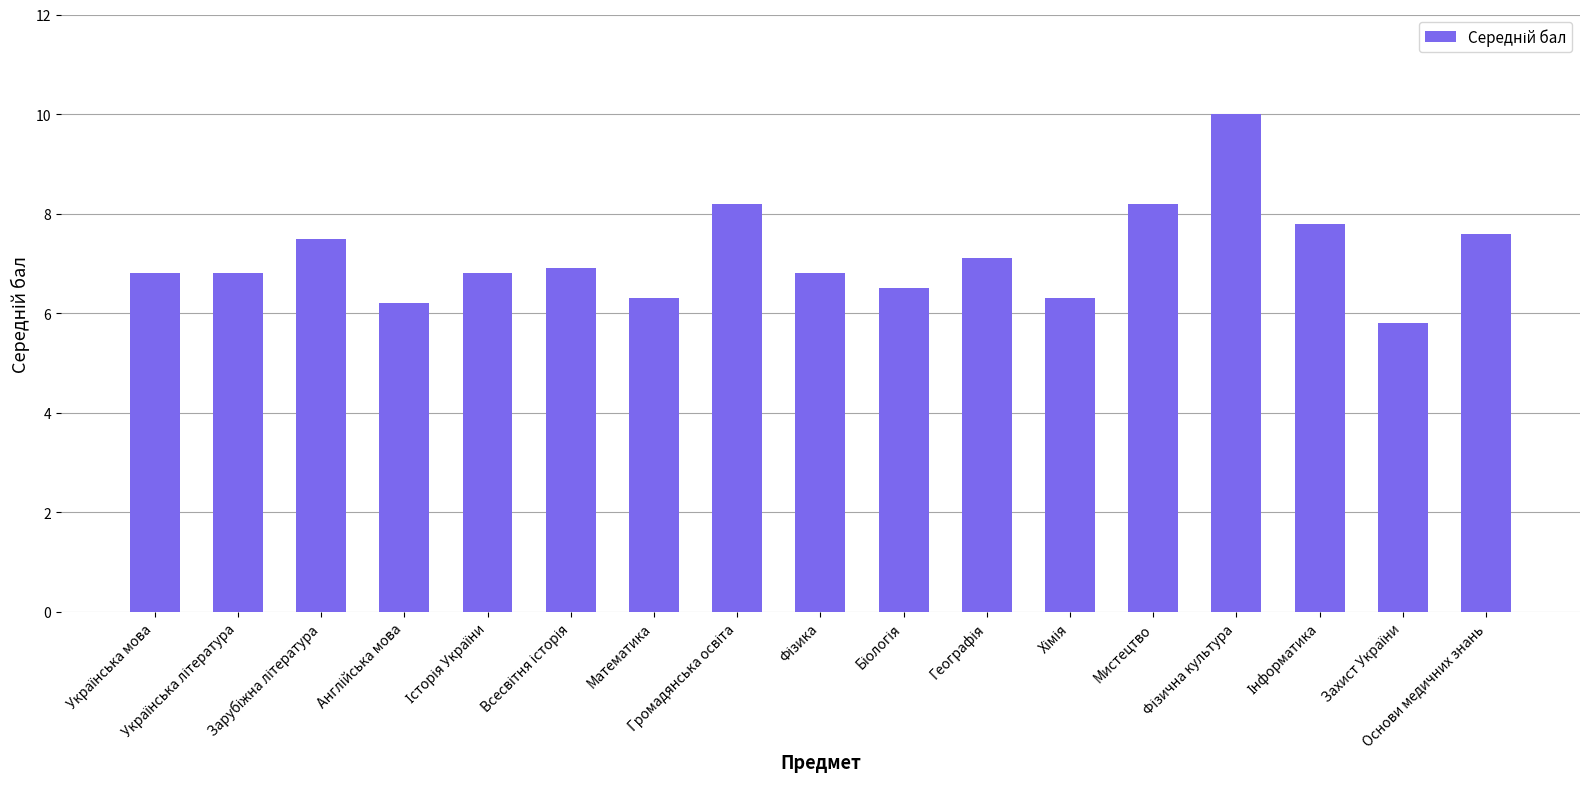

Are the bars horizontal?

No